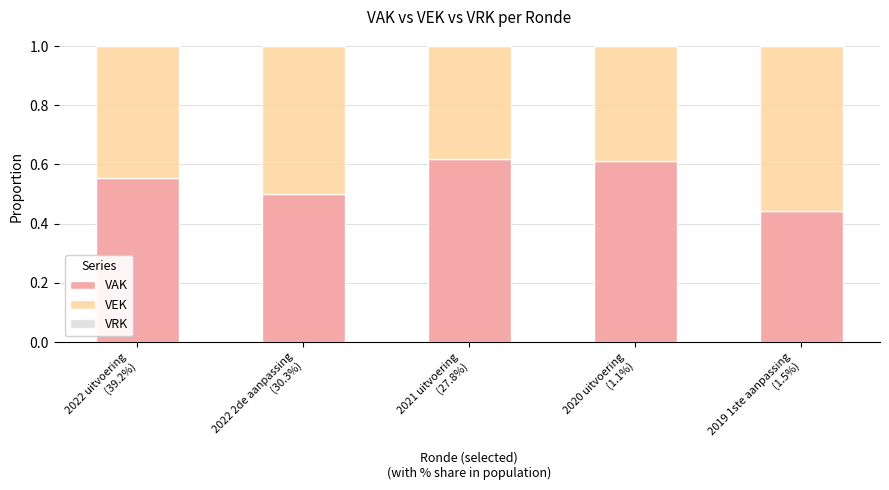

What is the sum of all VAK values?

2.7